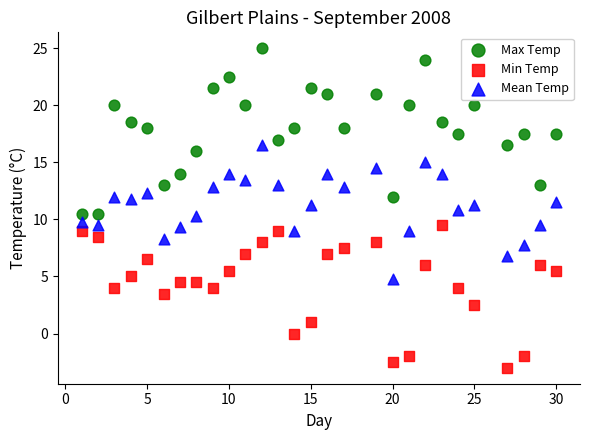

Across all data points, what is the range of Y values (max minus min)?

28.0